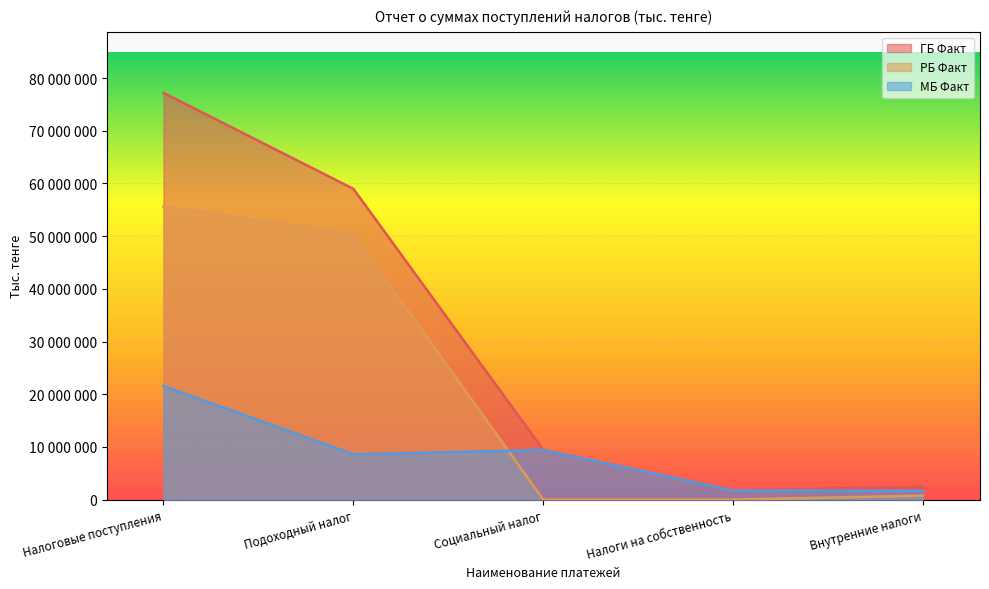

True or false: МБ Факт has a value of 603542 at Внутренние налоги.

False